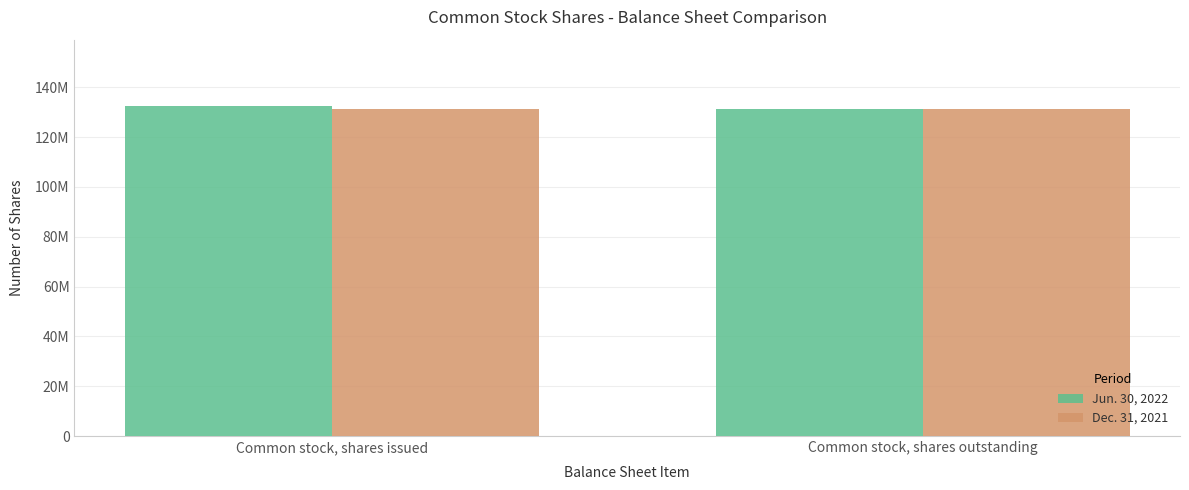

What are all the series names shown in the legend?

Jun. 30, 2022, Dec. 31, 2021